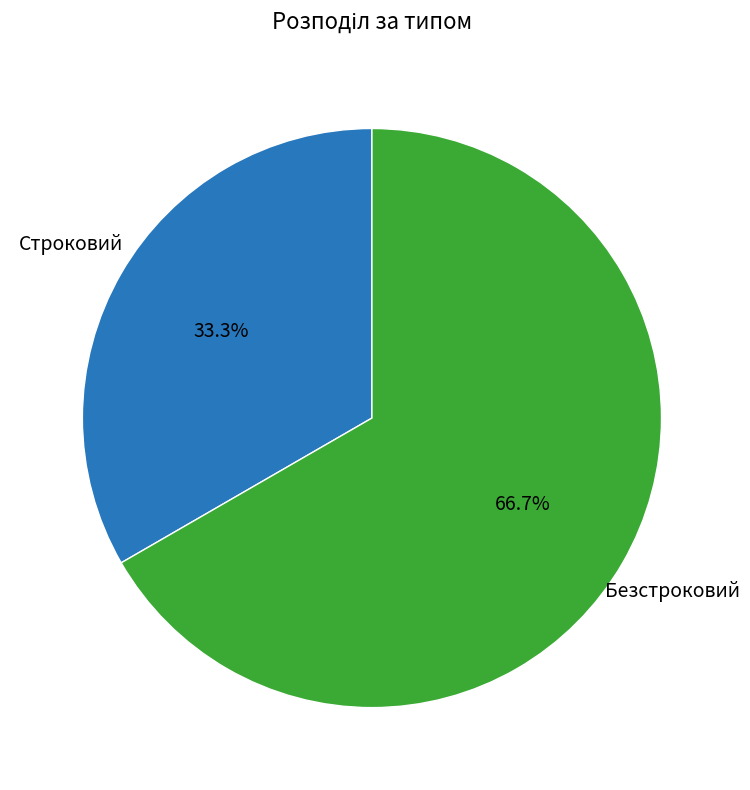

Does any single category account for the majority?

Yes